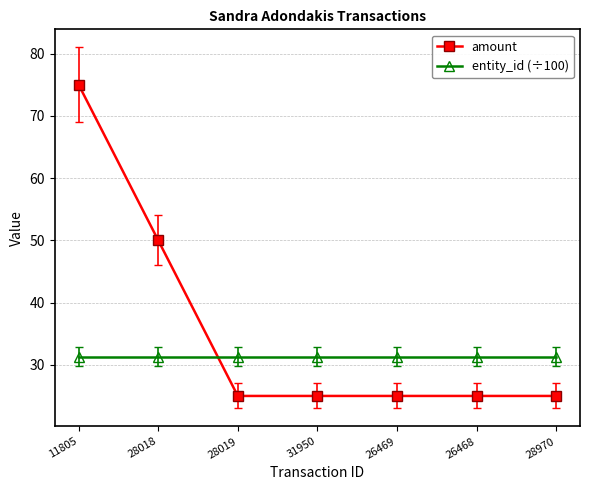

What is the highest value of the entity_id (÷100) series?

31.3